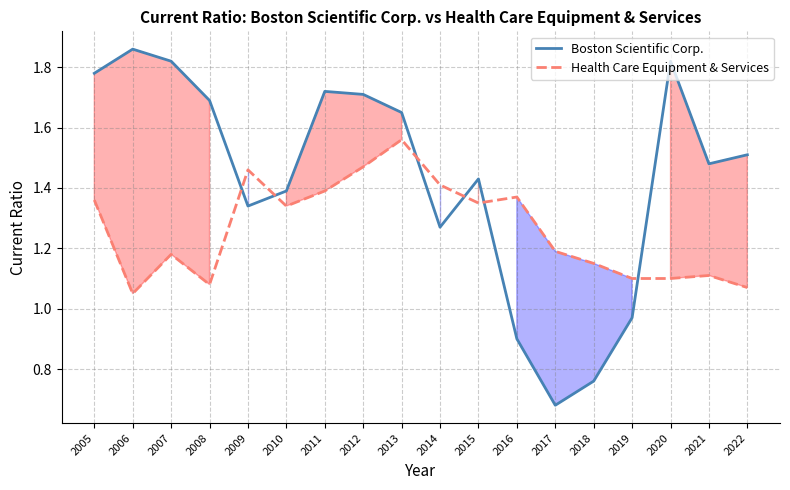

True or false: Boston Scientific Corp. and Health Care Equipment & Services cross at least once.

True